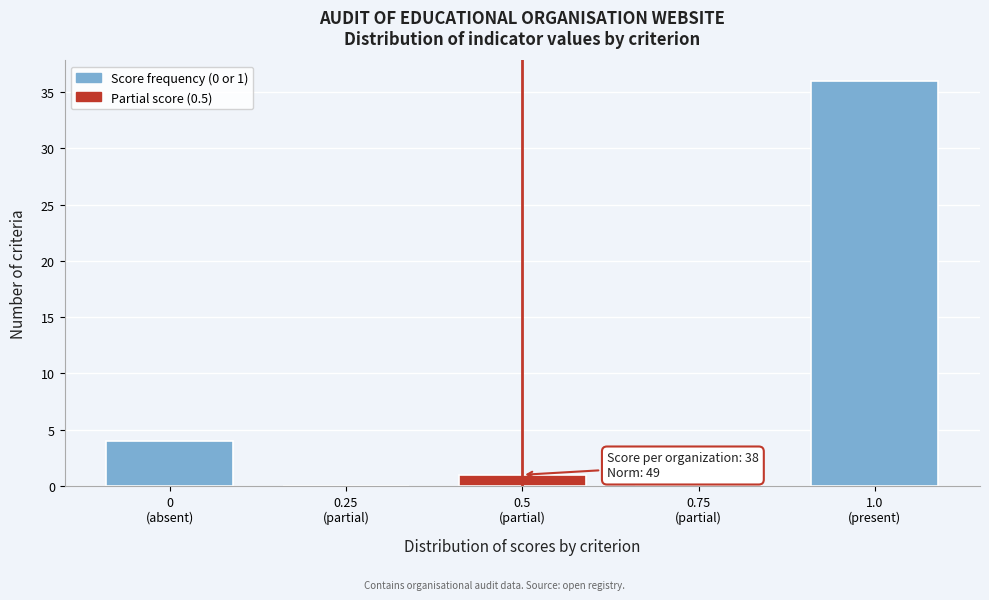

What is the sum of all values?

41